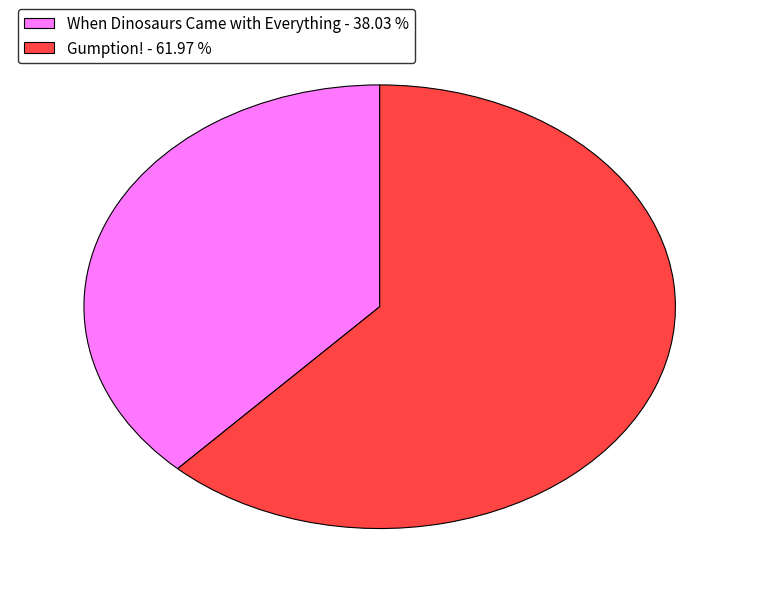

Do When Dinosaurs Came with Everything - 38.03 % and Gumption! - 61.97 % together represent more than half of the pie?

Yes